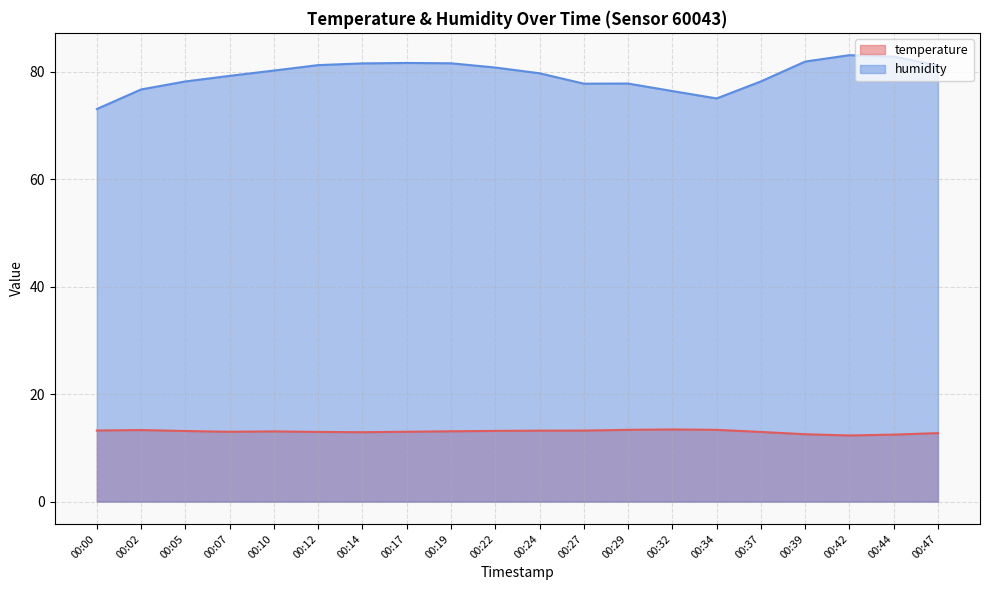

What is the total value across all series at 00:22?

94.0